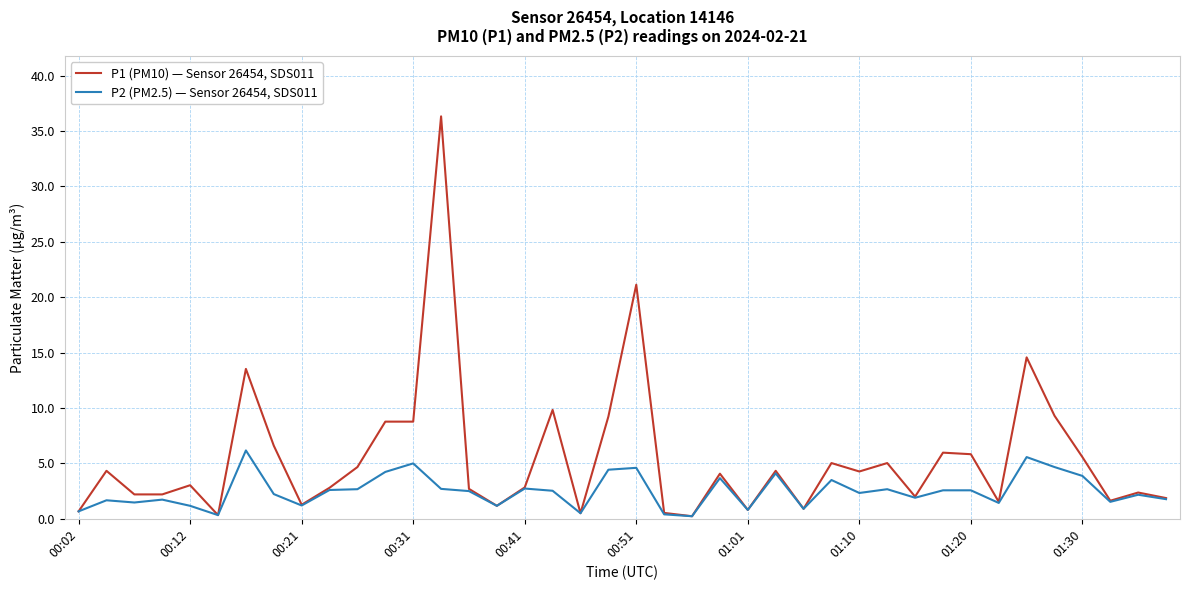

Which series has the largest total across all categories?

P1 (PM10) — Sensor 26454, SDS011